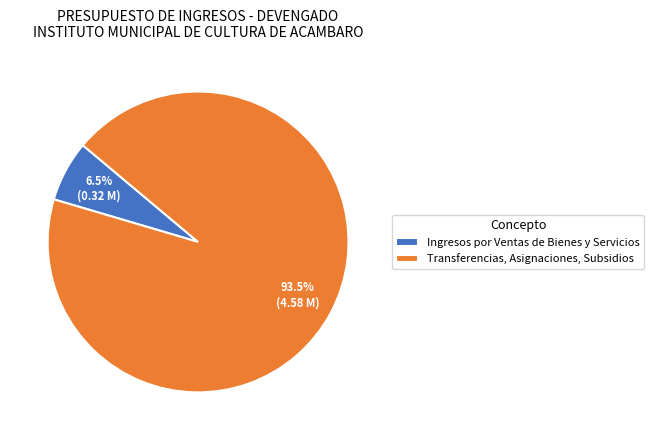

Does Ingresos por Ventas de Bienes y Servicios represent more than half of the total?

No